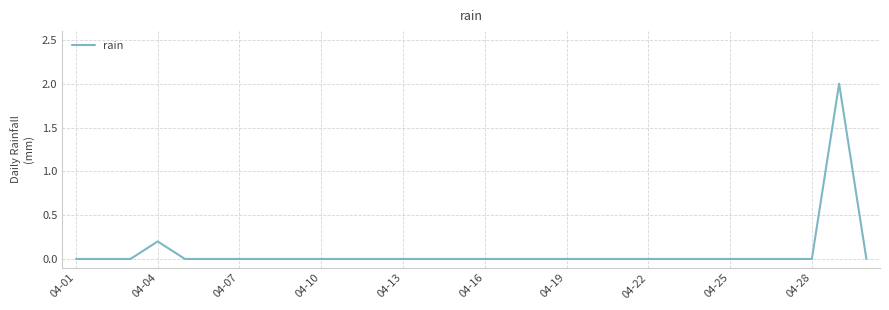

What is the difference between the maximum and minimum values?

2.0